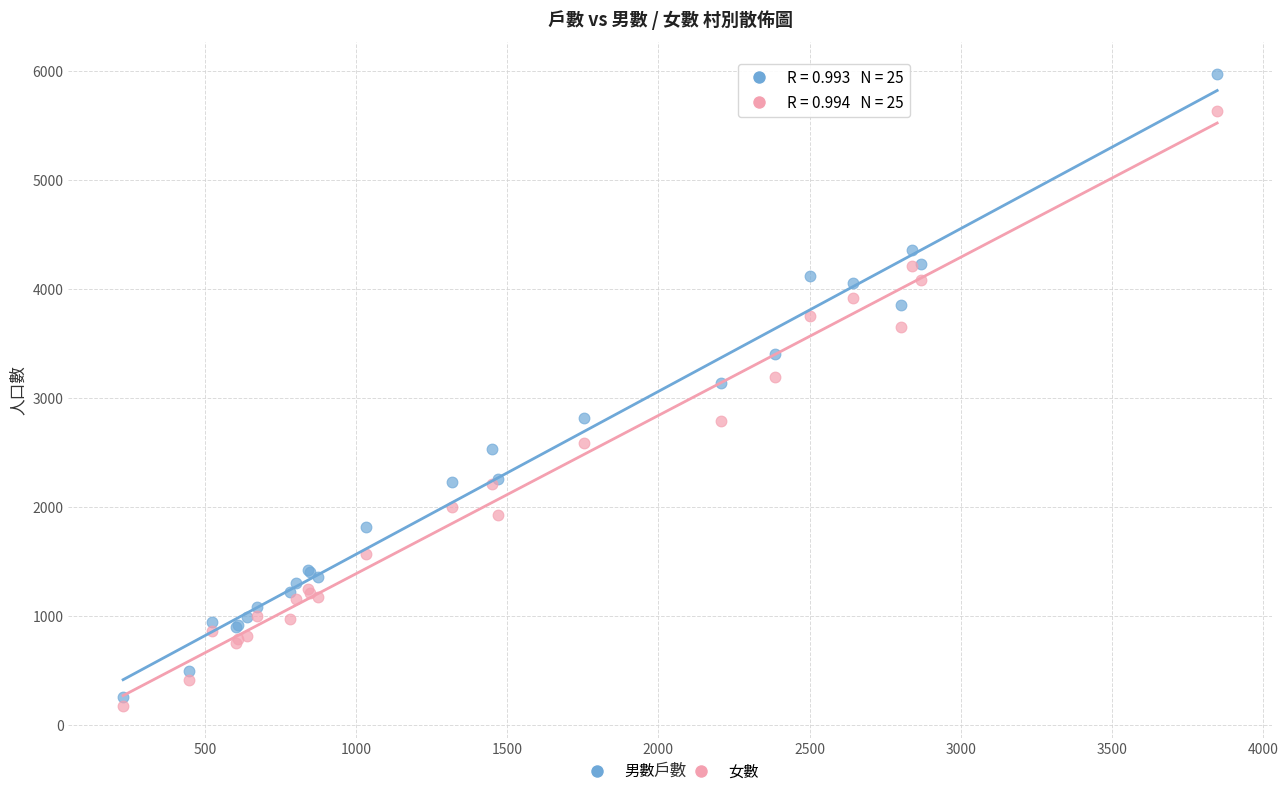

Which series has the largest Y range (max minus min)?

男數